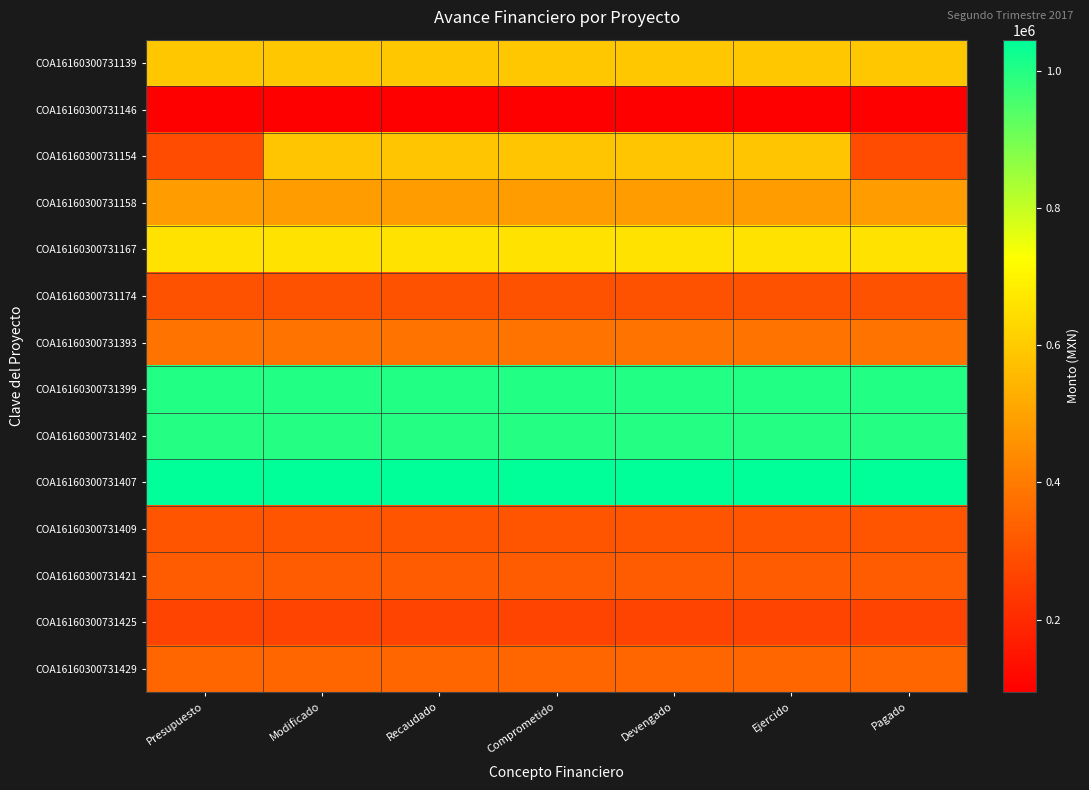

Which series changed the most between Presupuesto and Recaudado?

COA16160300731154